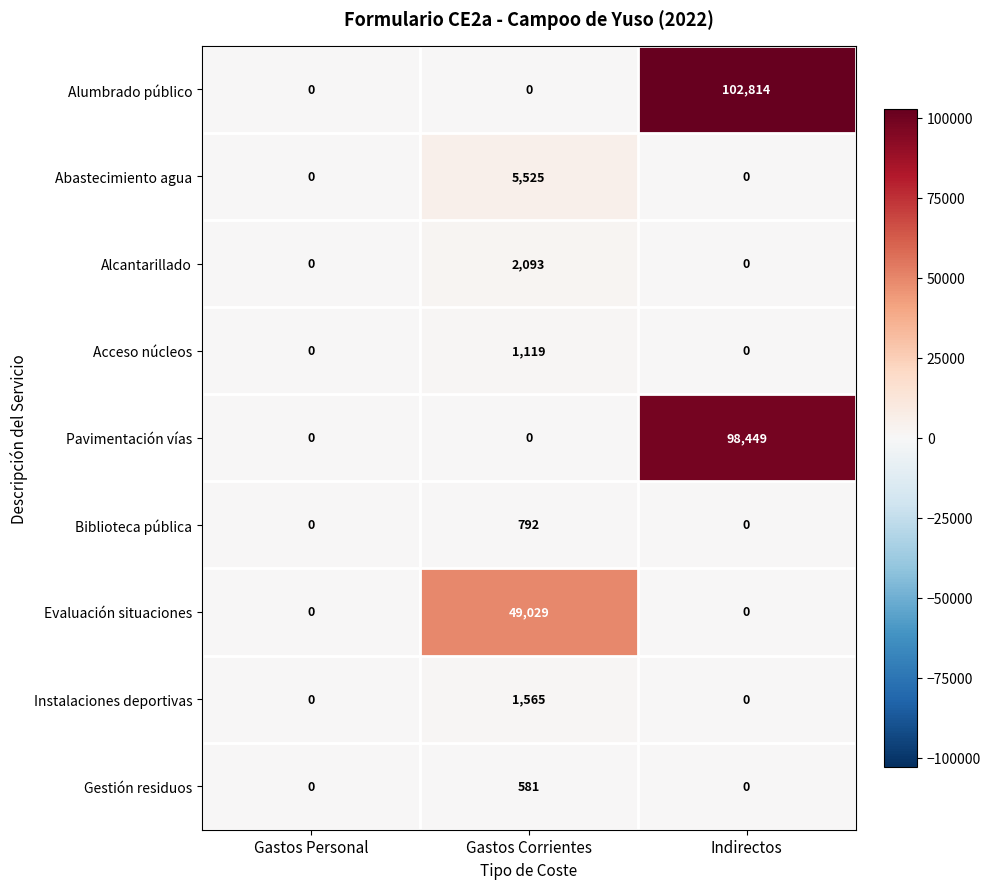

Between Gastos Personal and Indirectos, which series saw the biggest shift?

Alumbrado público